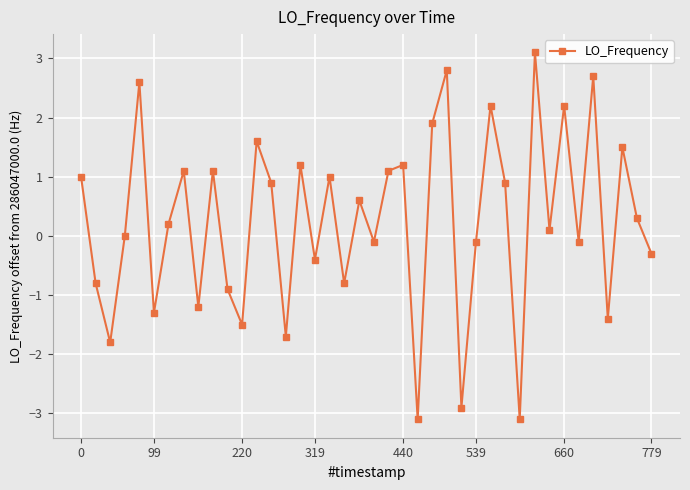

What is the greatest value displayed?

3.1